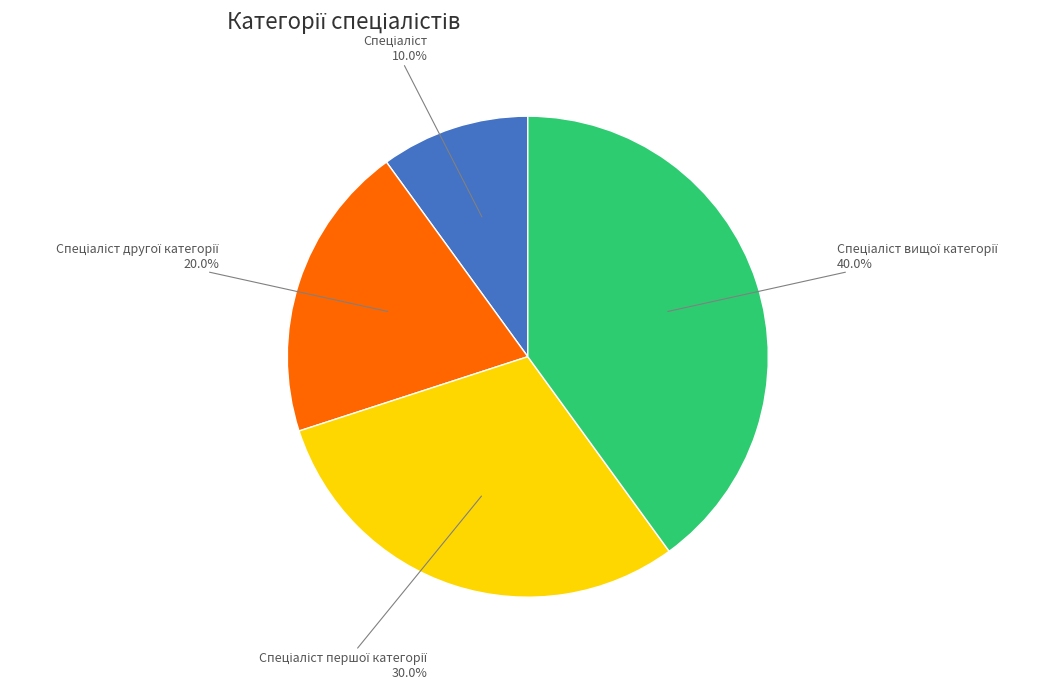

Is there any slice that represents more than half of the pie?

No